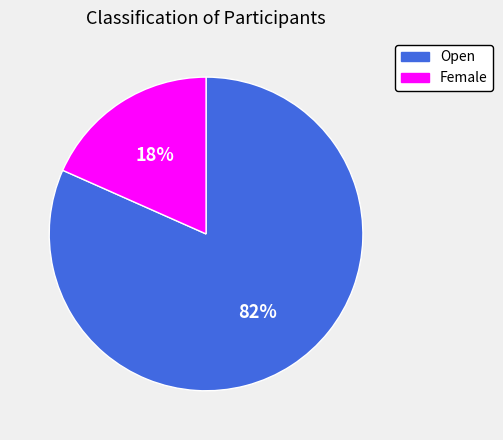

What is the ratio of the value at Female to the value at Open?

0.2